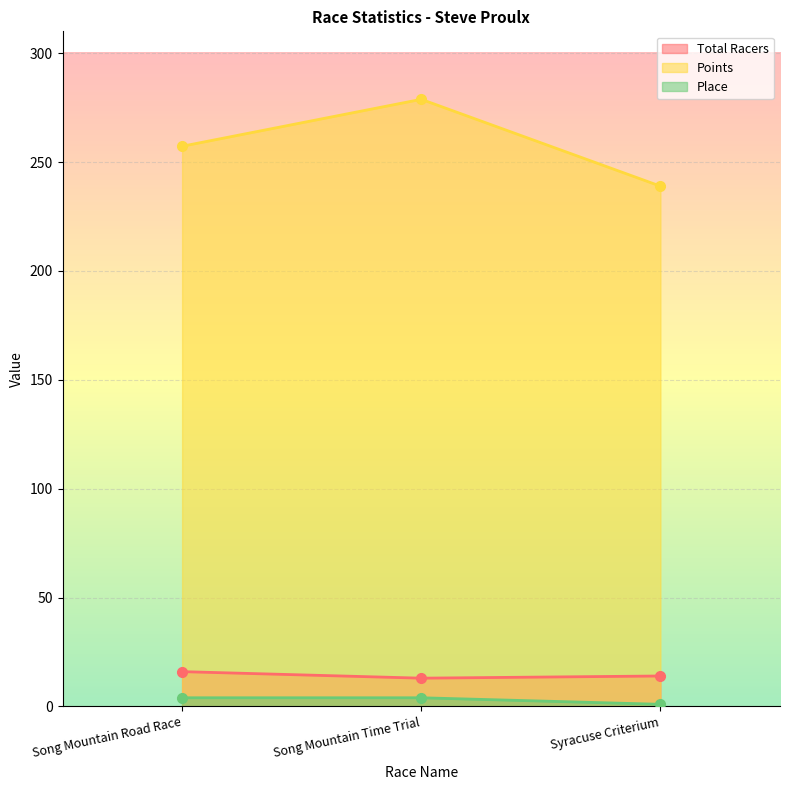

What is the sum of the Total Racers values at Song Mountain Time Trial and Syracuse Criterium?

27.0